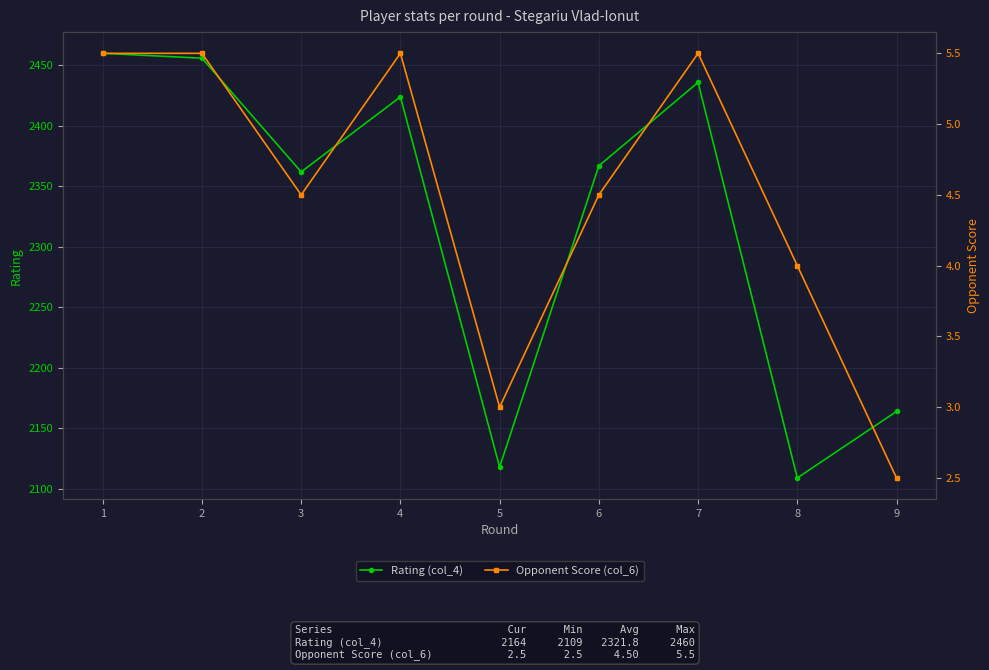

True or false: Rating (col_4) and Opponent Score (col_6) cross at least once.

False